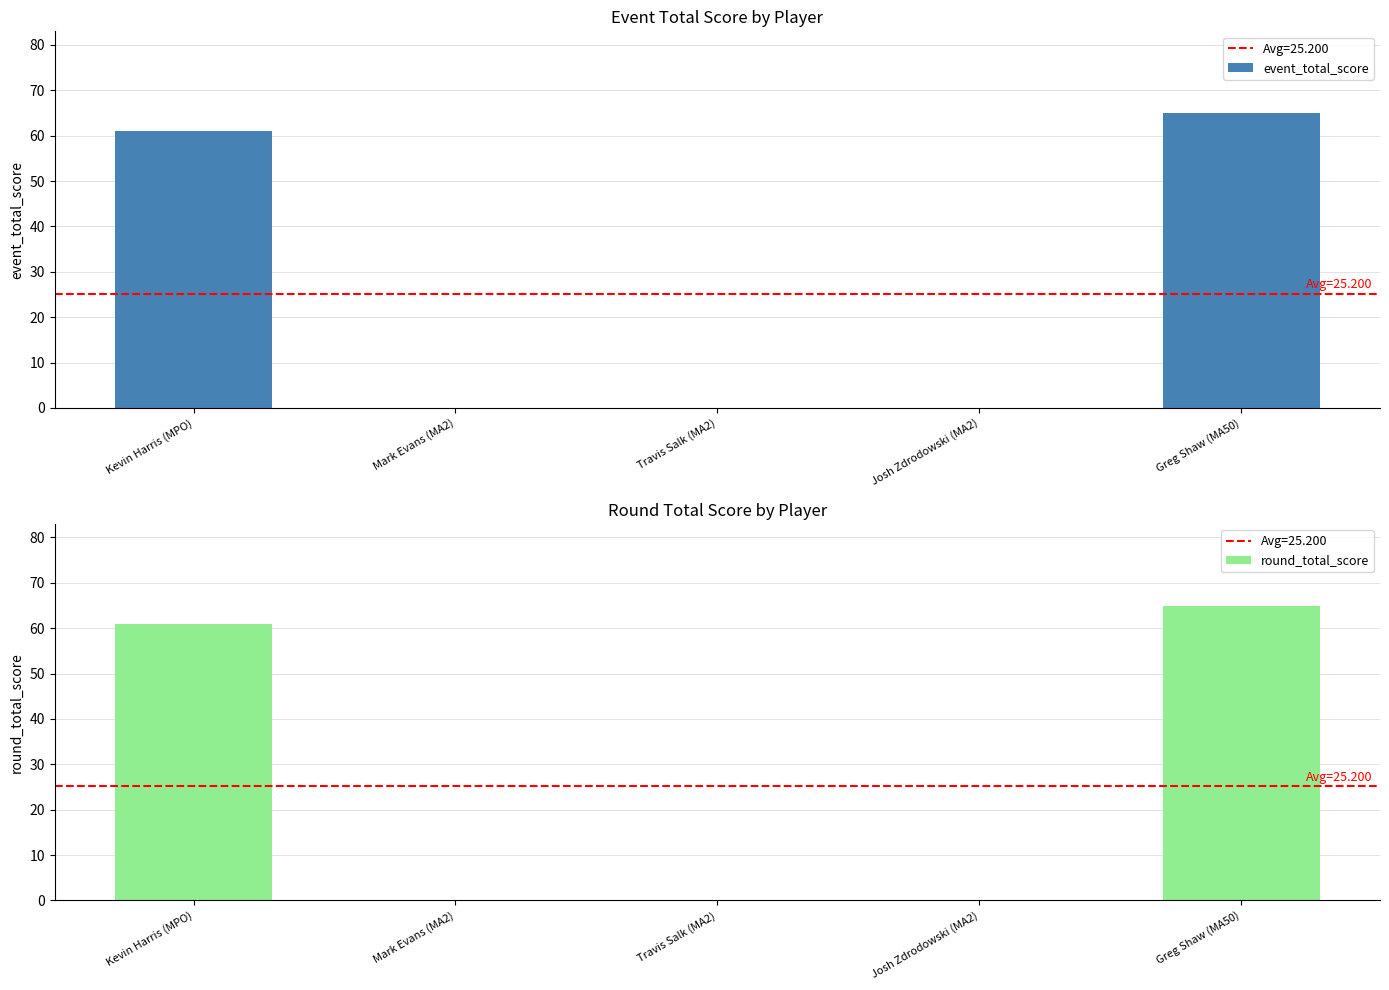

Reading left to right, list all the values displayed in this chart.

event_total_score: Kevin Harris (MPO)=61	Mark Evans (MA2)=0	Travis Salk (MA2)=0	Josh Zdrodowski (MA2)=0	Greg Shaw (MA50)=65
round_total_score: Kevin Harris (MPO)=61	Mark Evans (MA2)=0	Travis Salk (MA2)=0	Josh Zdrodowski (MA2)=0	Greg Shaw (MA50)=65